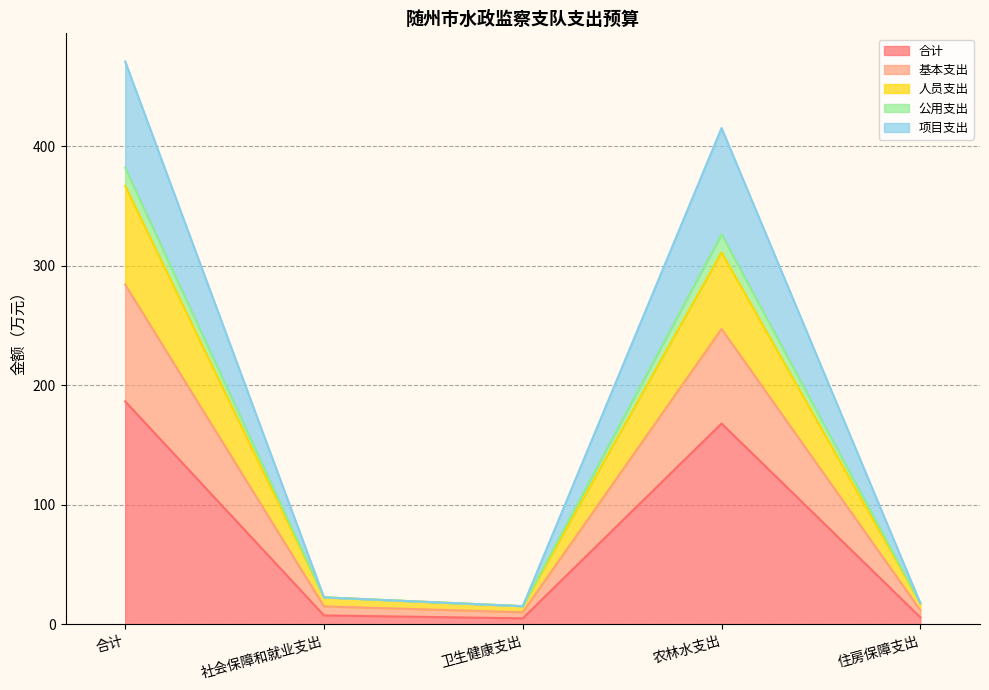

True or false: 基本支出 and 人员支出 intersect in this chart.

False